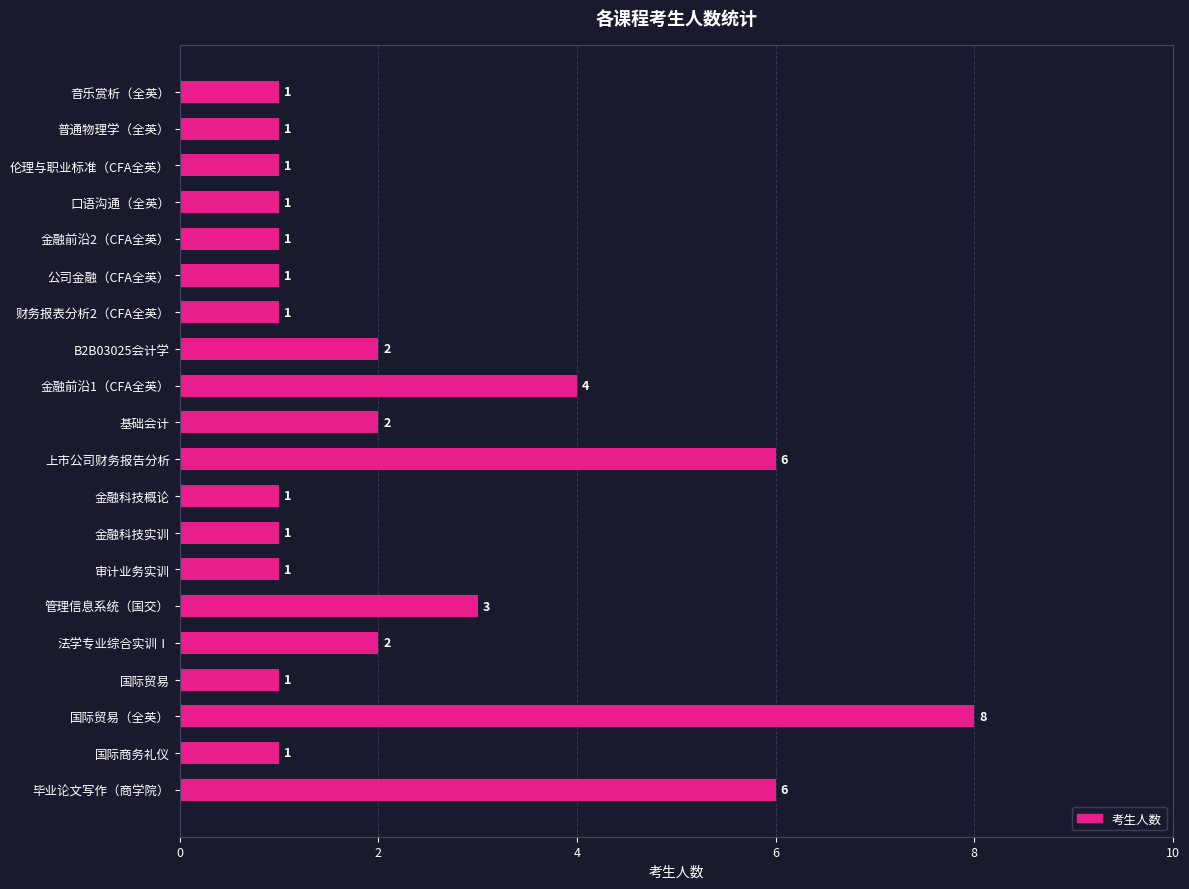

Reading top to bottom, list all the values displayed in this chart.

1	1	1	1	1	1	1	2	4	2	6	1	1	1	3	2	1	8	1	6